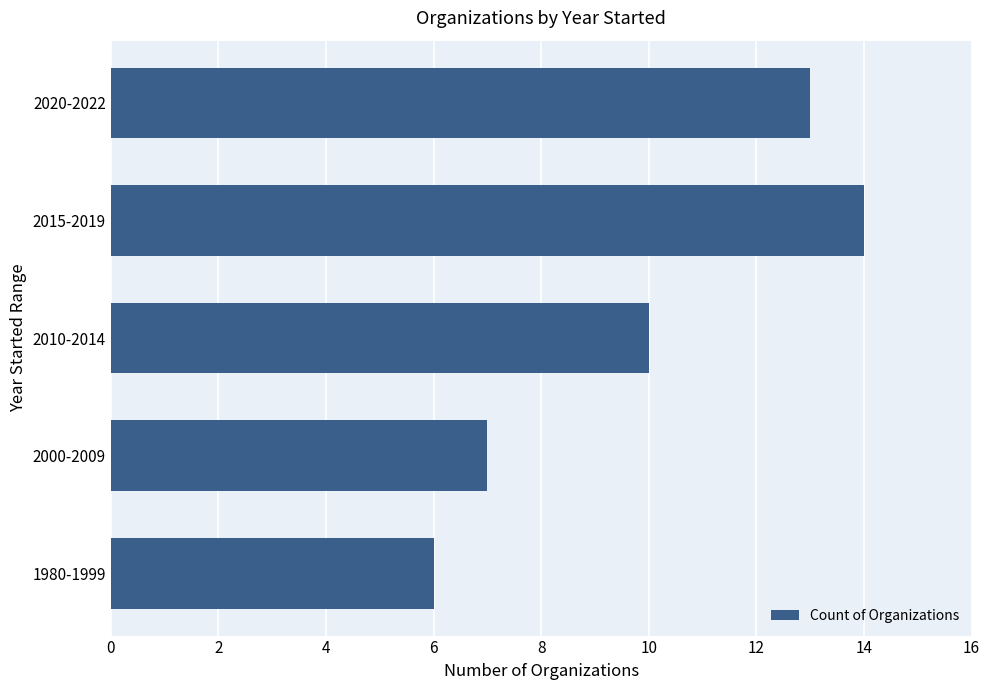

How many values are below 10?

2